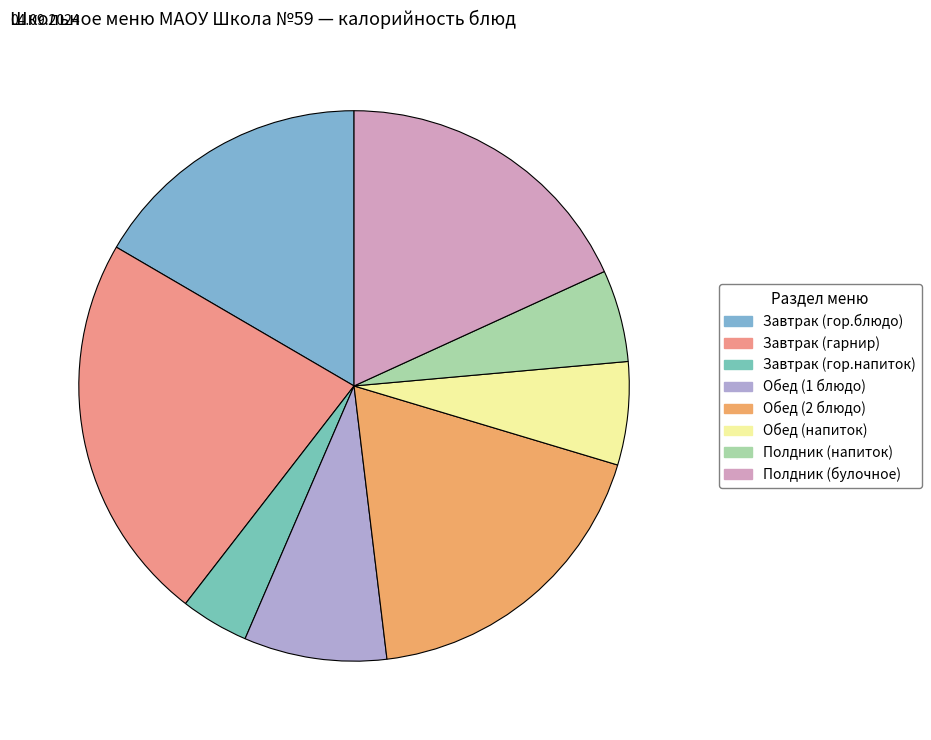

Which has a higher value, Обед (2 блюдо) or Полдник (булочное)?

Обед (2 блюдо)